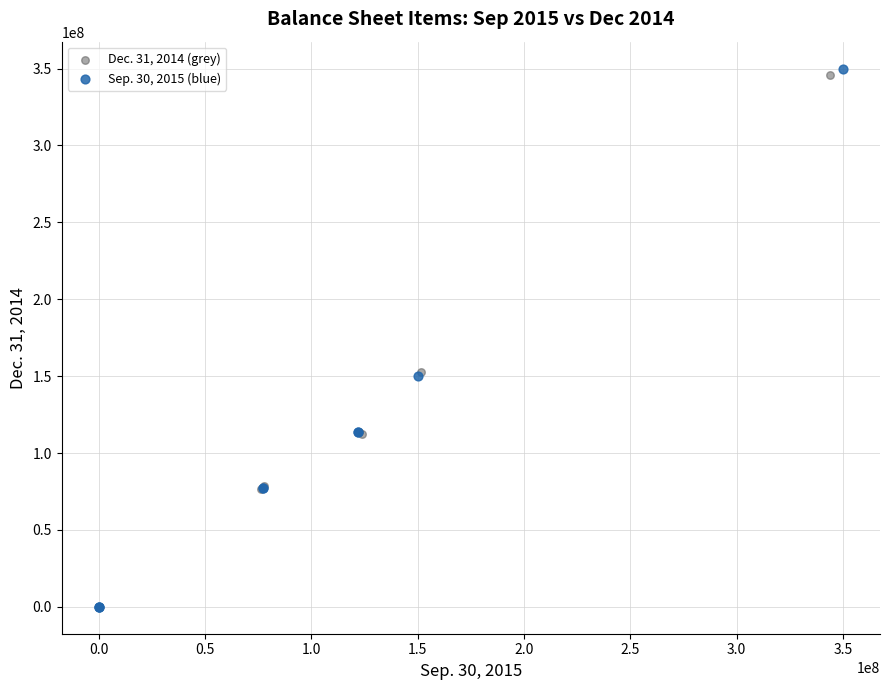

Which series has the widest spread of Y values?

Sep. 30, 2015 (blue)